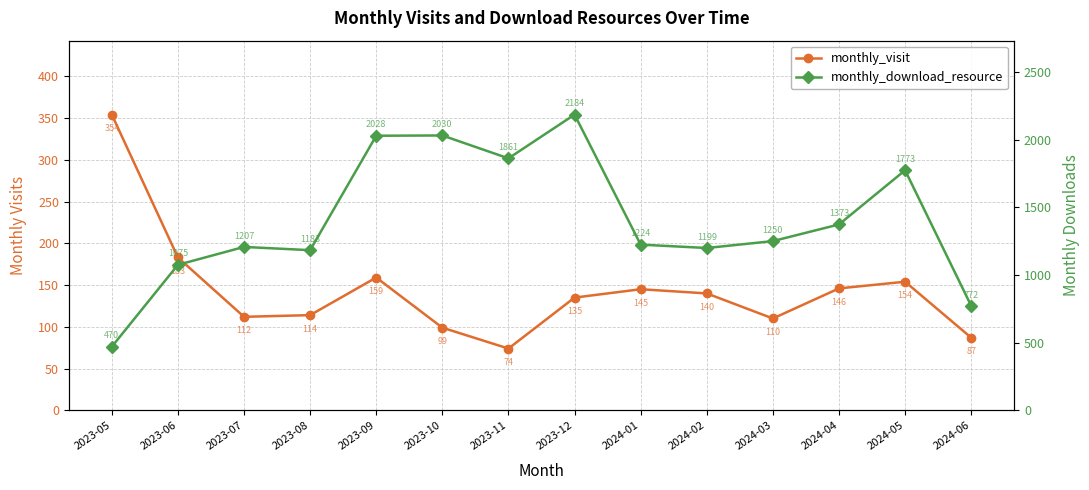

The monthly_visit series shows 162 at 2023-07. True or false?

False